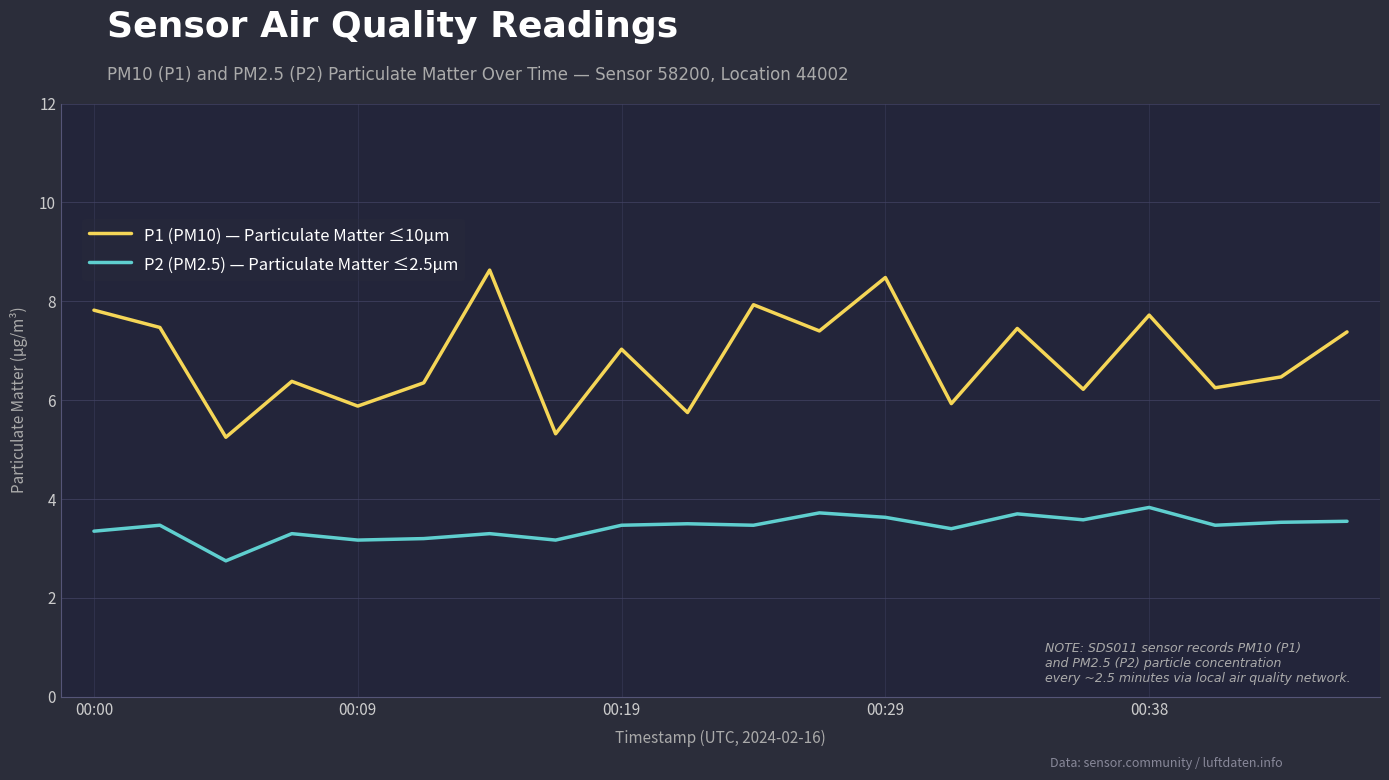

Which series has the largest total across all categories?

P1 (PM10) — Particulate Matter ≤10μm